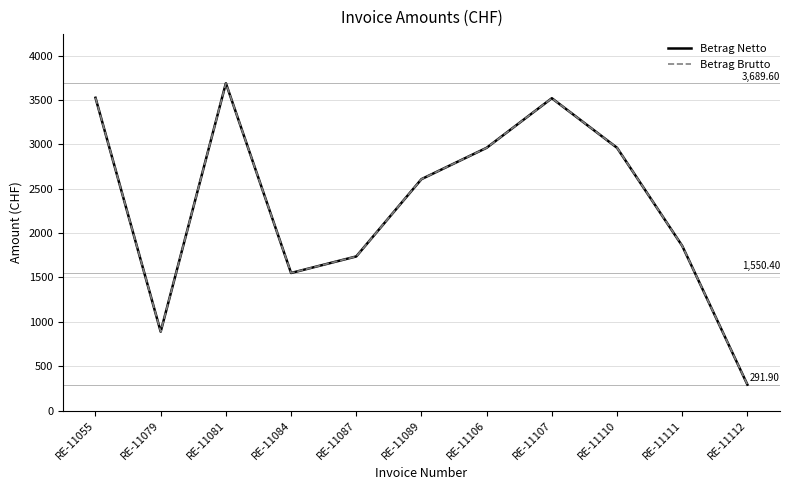

At which category is the sum across all series the highest?

RE-11081